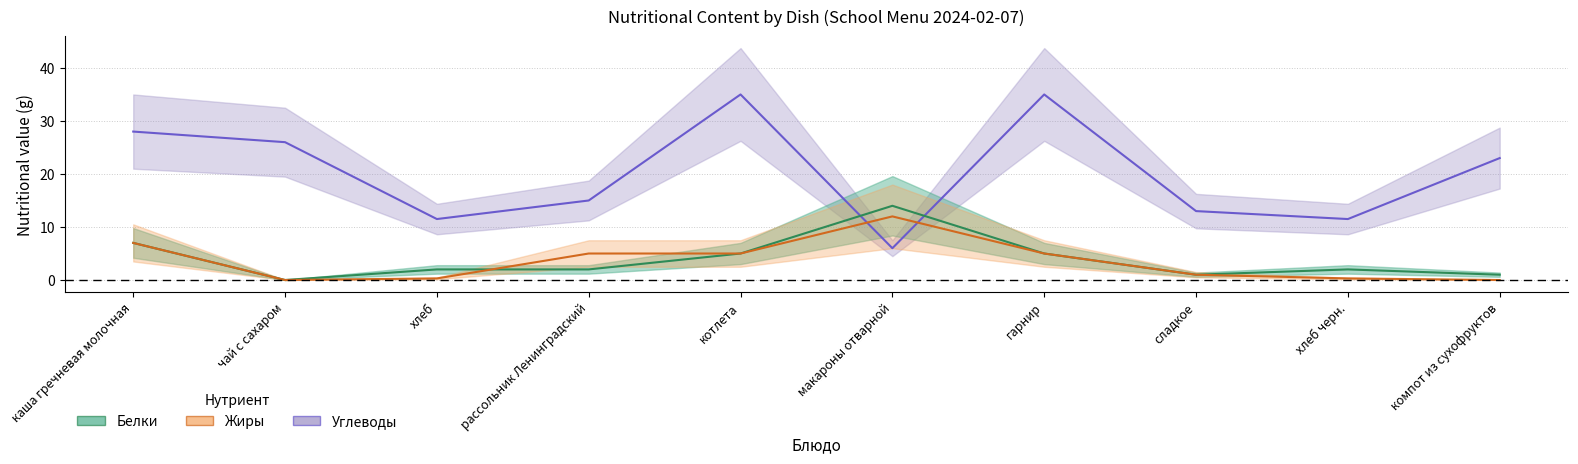

At which category is the sum across all series the highest?

котлета